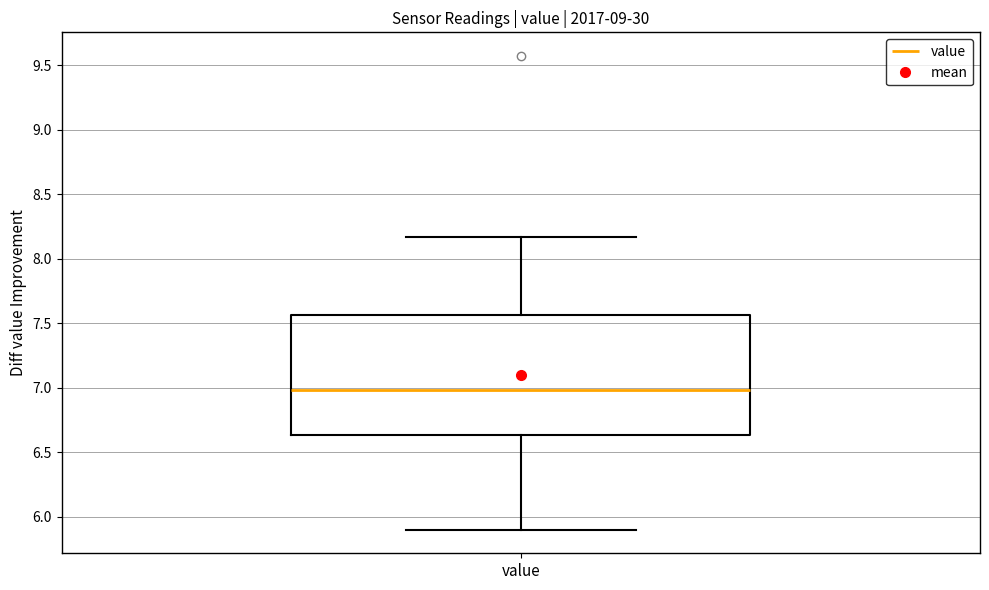

Read this box plot against the y-axis: the position of the median line, the range covered by the box, and the ends of both whiskers. The values are not printed on the chart, so give them approximately, as read against the axis.

median 7.00, box 6.65 to 7.55, whiskers 5.90 to 8.15